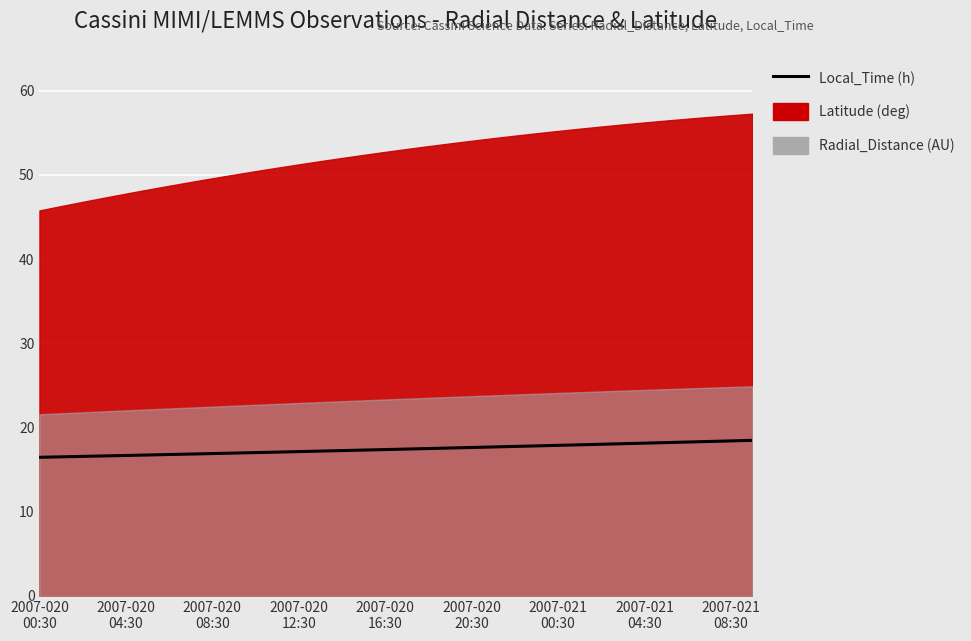

True or false: the data has more than 0 interior local peaks.

False